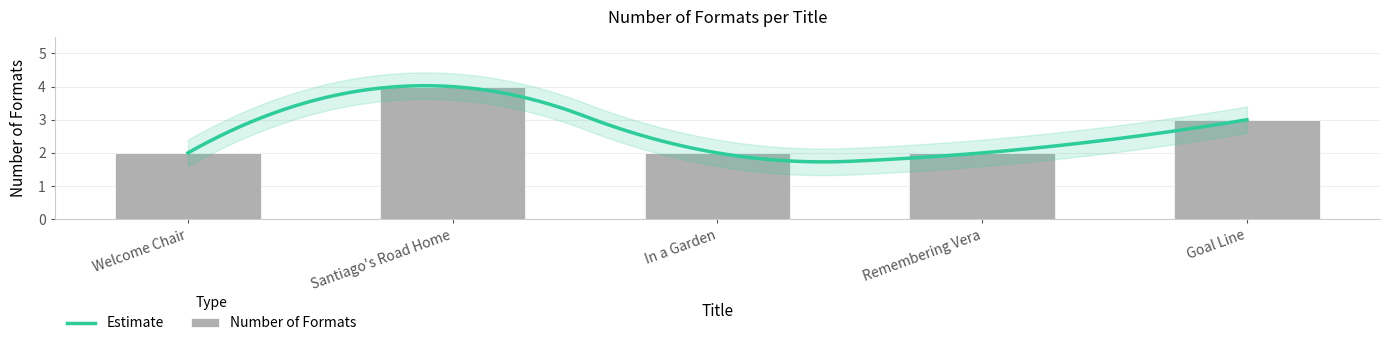

Rank the categories by value from highest to lowest.

Santiago's Road Home, Goal Line, Welcome Chair, In a Garden, Remembering Vera